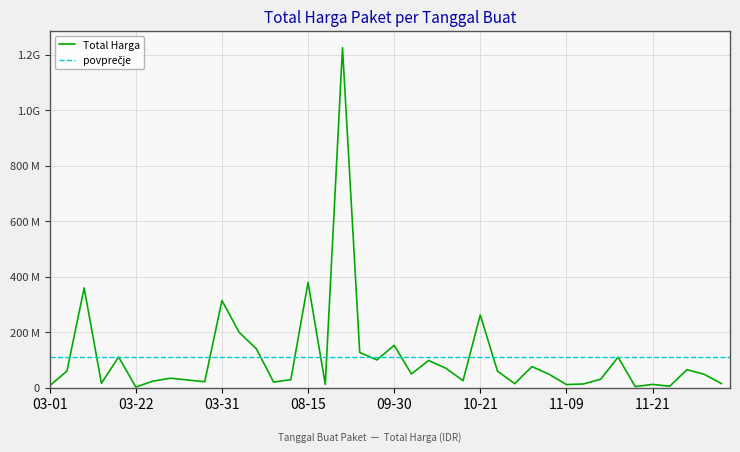

What is the difference between the maximum and minimum values?

1222286250